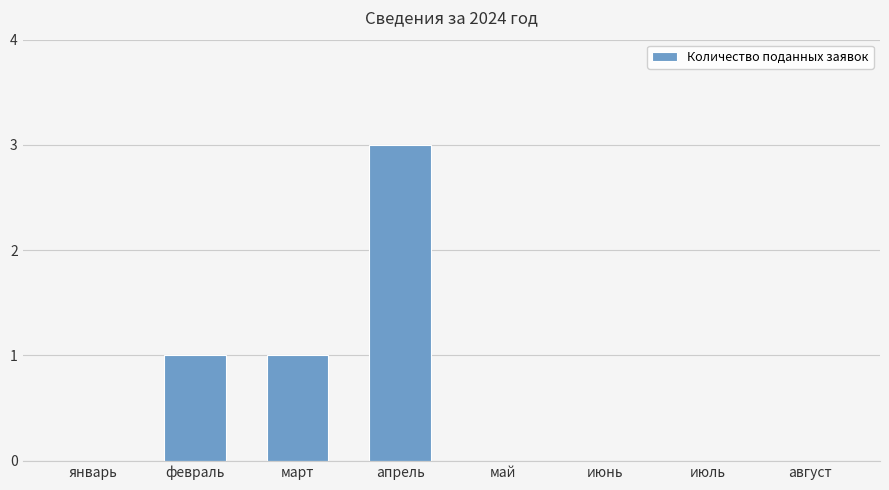

What is the maximum value shown in the chart?

3